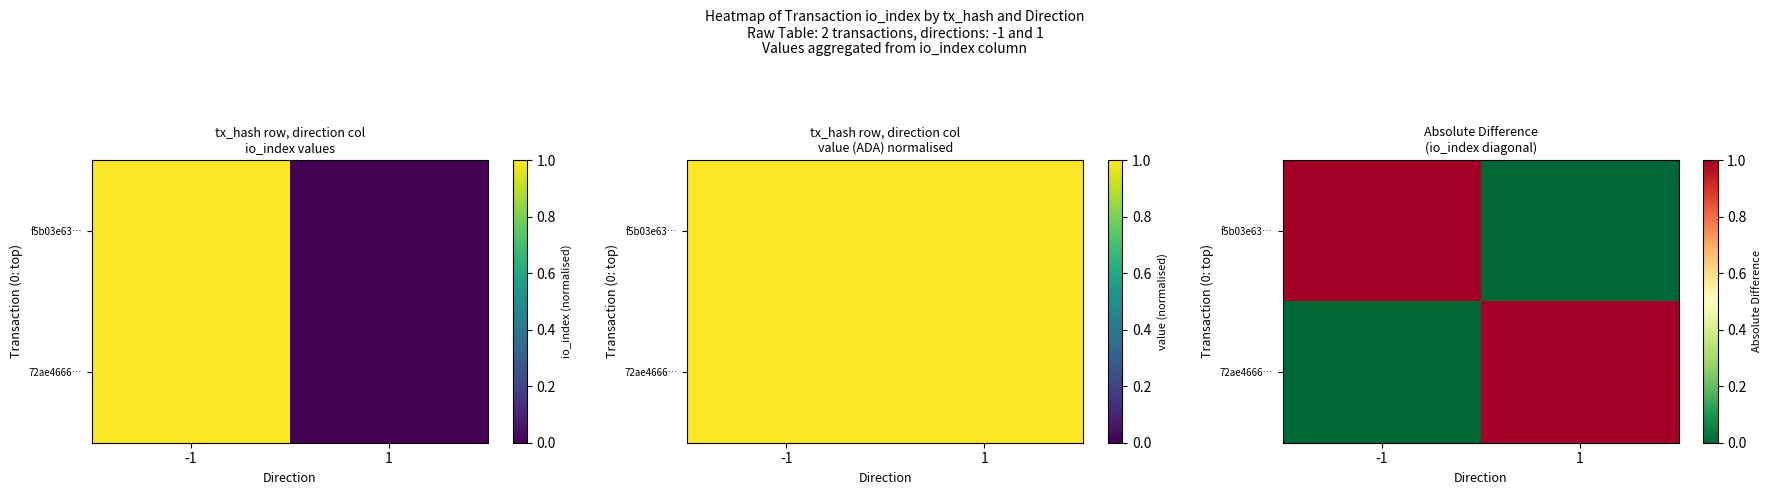

At how many categories does at least one series exceed 0?

2